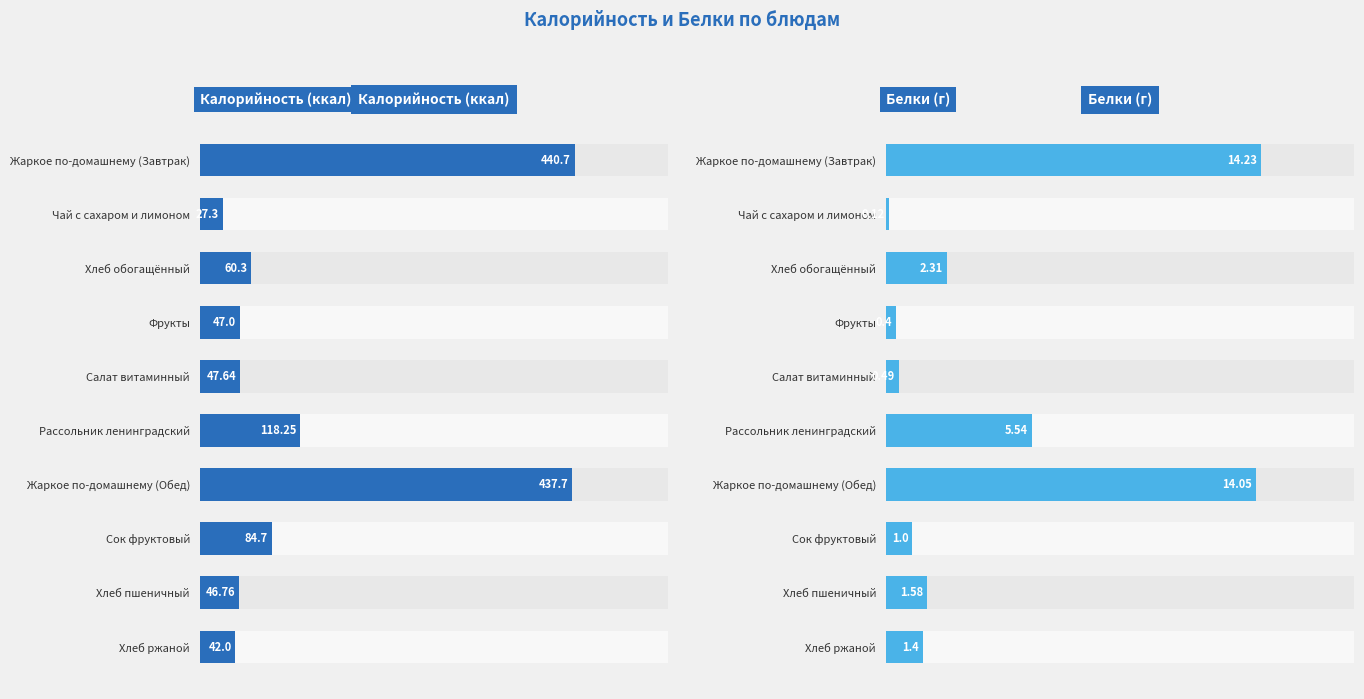

What is the difference between the highest and lowest values at Хлеб ржаной?

40.6